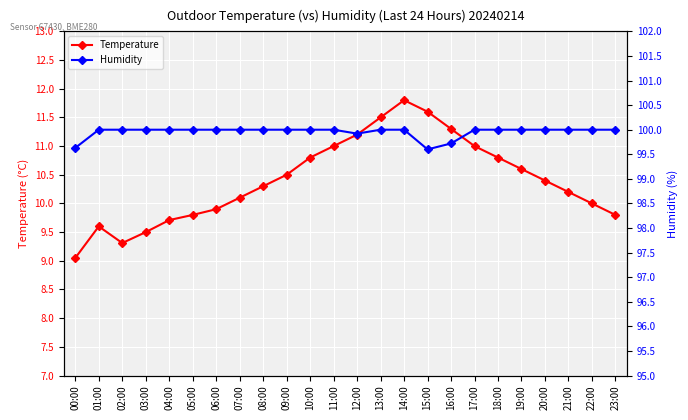

The Temperature series shows 5.8 at 06:00. True or false?

False